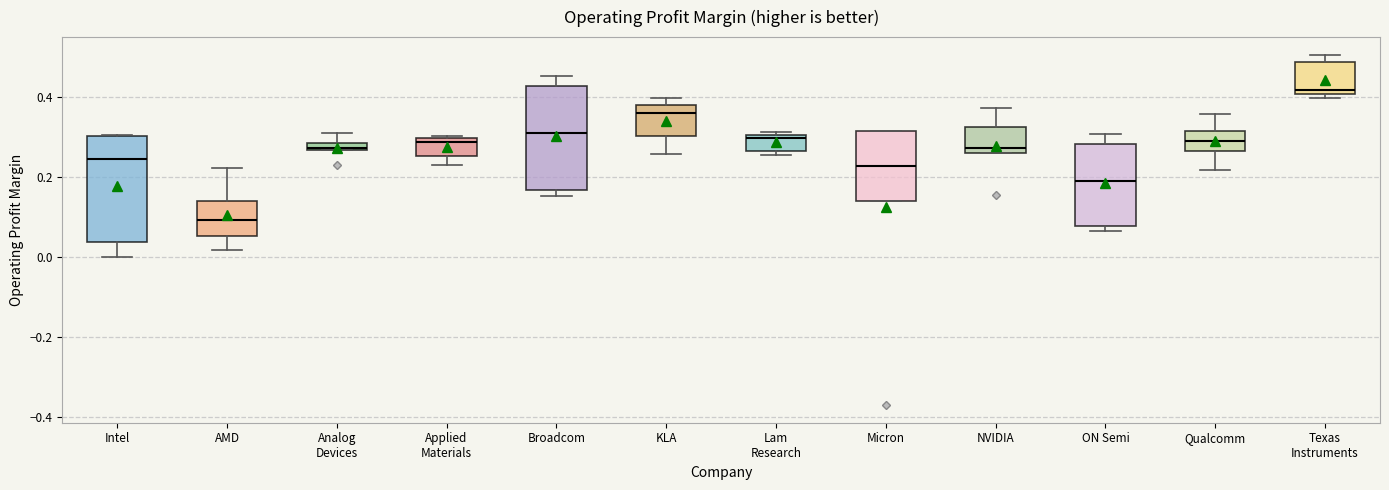

Which box's median line is the highest?

Texas Instruments